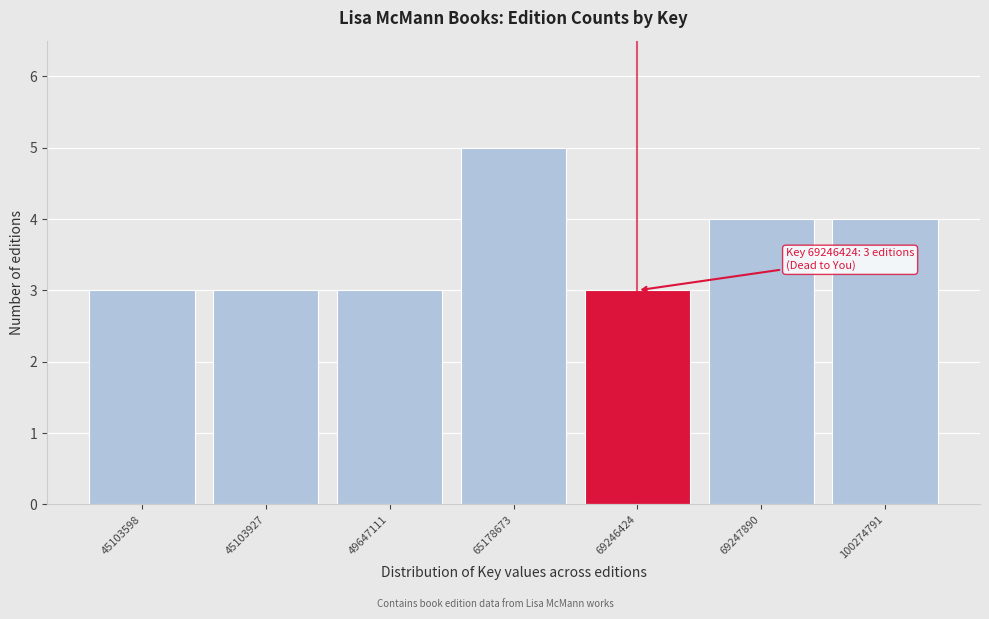

Reading right to left, list all the values displayed in this chart.

100274791=4	69247890=4	69246424=3	65178673=5	49647111=3	45103927=3	45103598=3